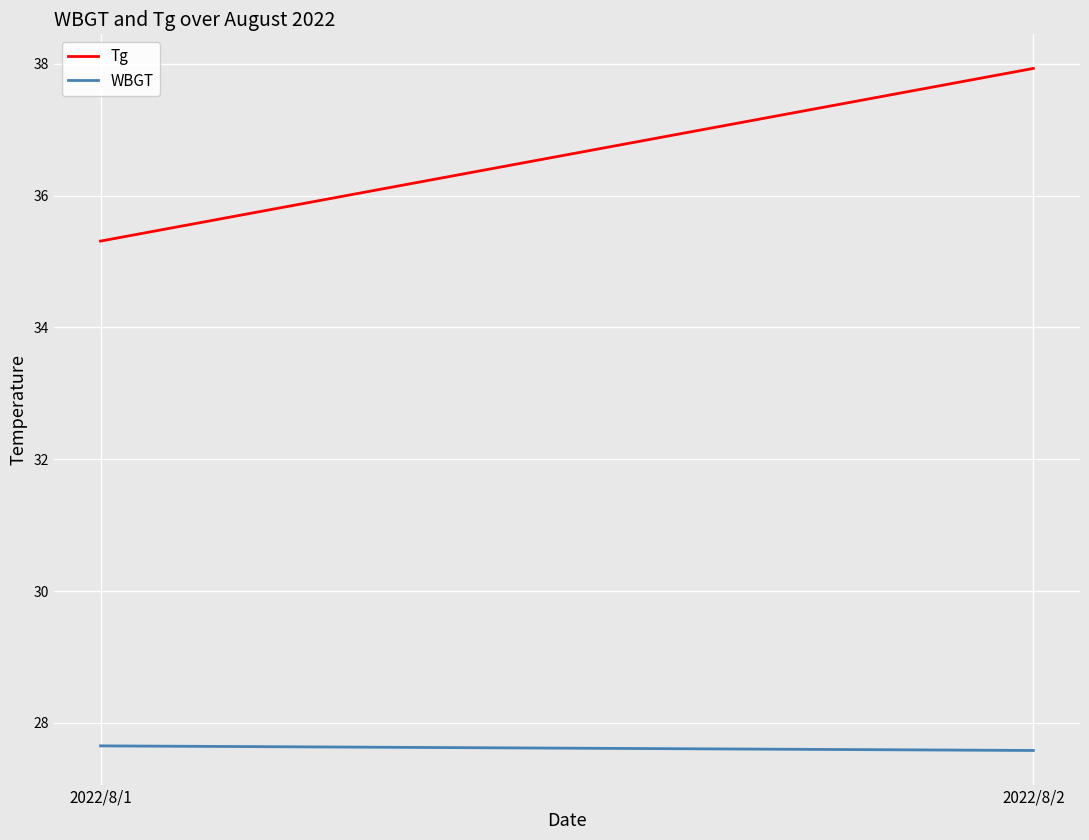

List the series in order of their peak value, highest first.

Tg, WBGT